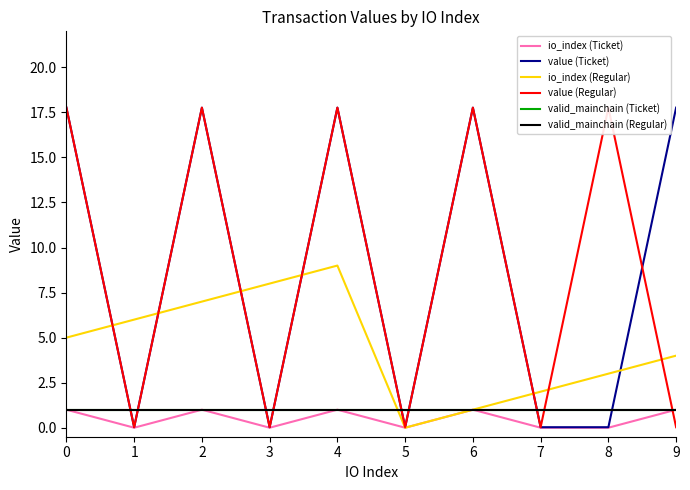

Which series has the largest range (max minus min)?

value (Ticket)